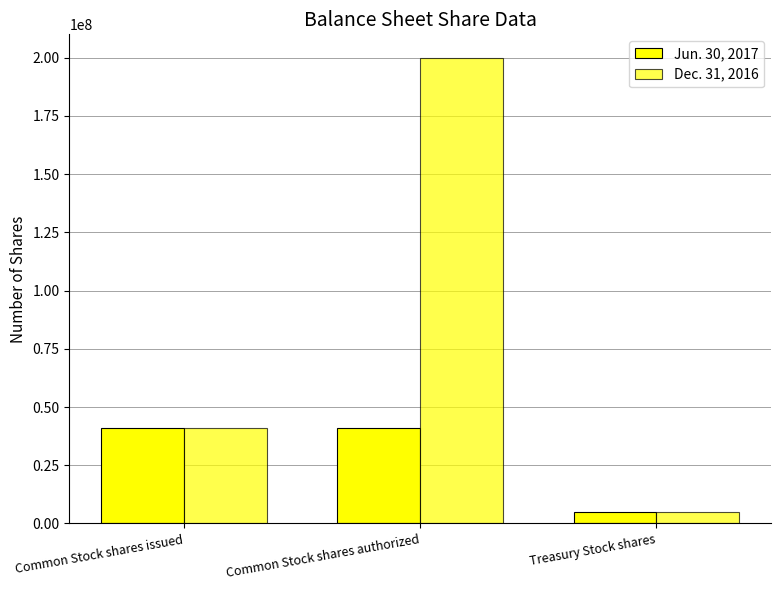

Count the number of categories in the chart.

3